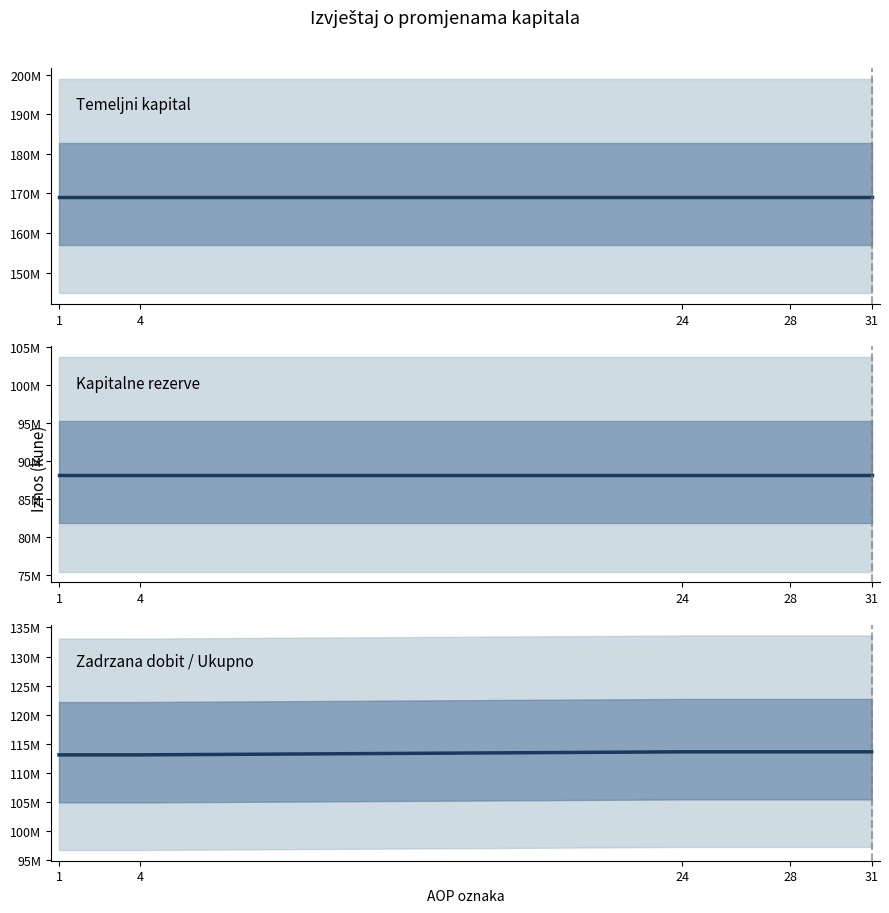

True or false: Zadrzana dobit / Ukupno and Kapitalne rezerve intersect in this chart.

False